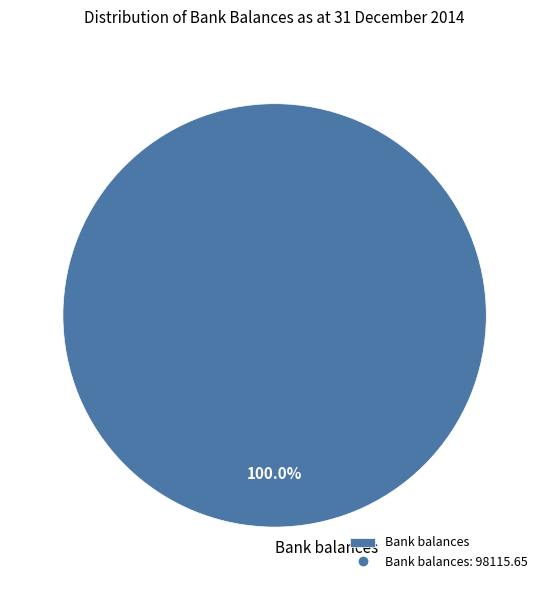

Which slice represents more than half of the pie?

Bank balances